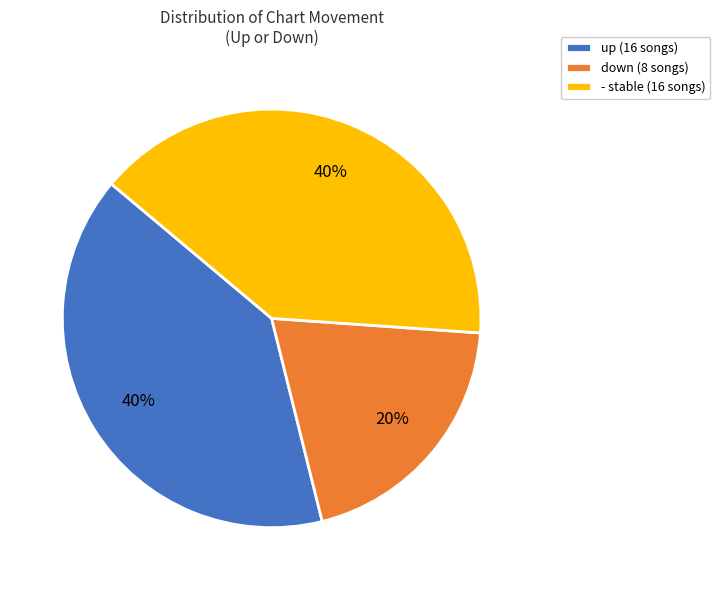

Is up the majority of the pie?

No